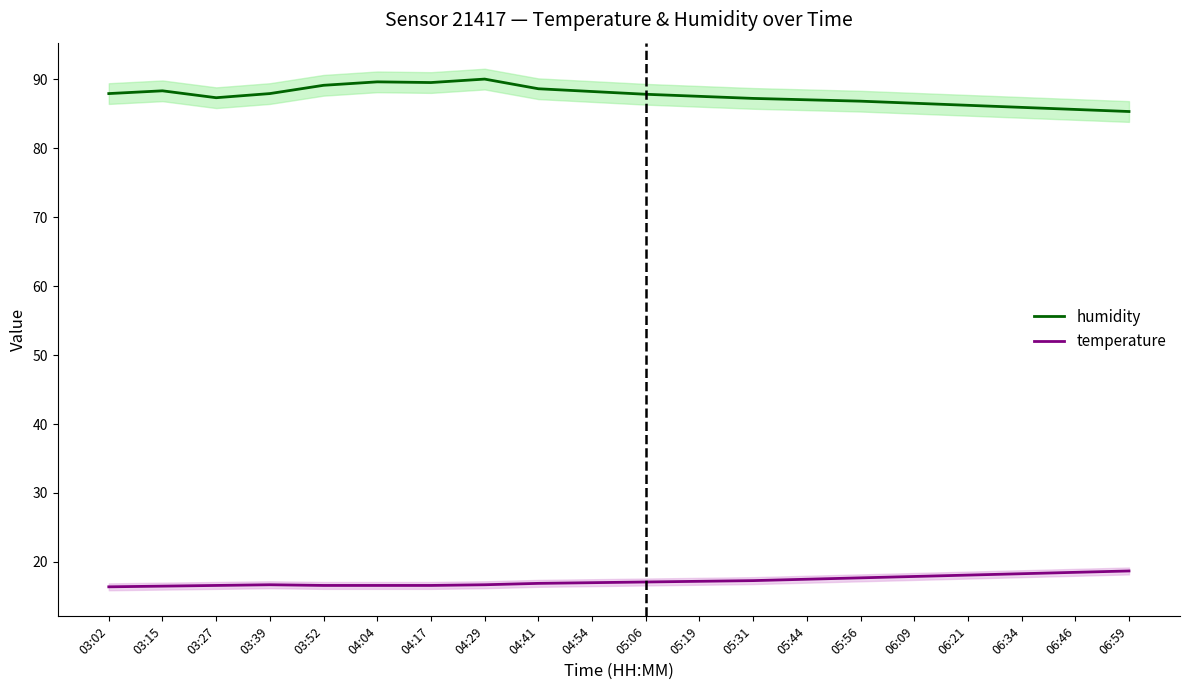

List the series in order of their peak value, highest first.

humidity, temperature